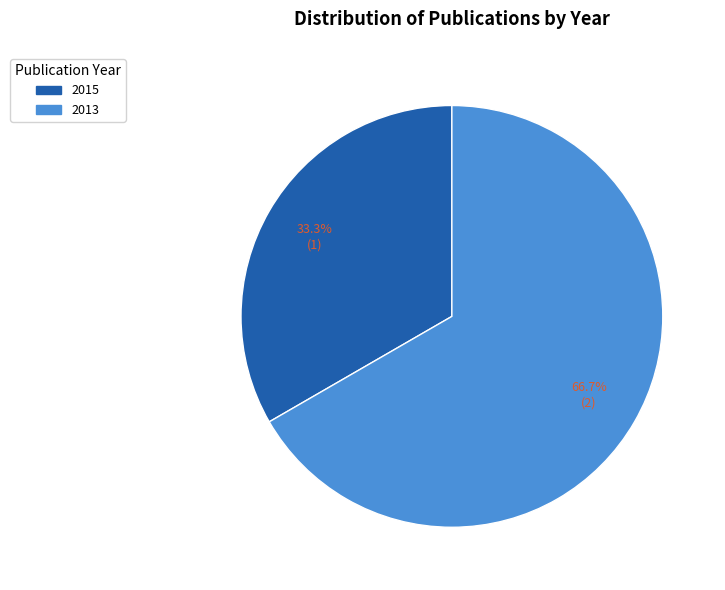

Is there any slice that represents more than half of the pie?

Yes